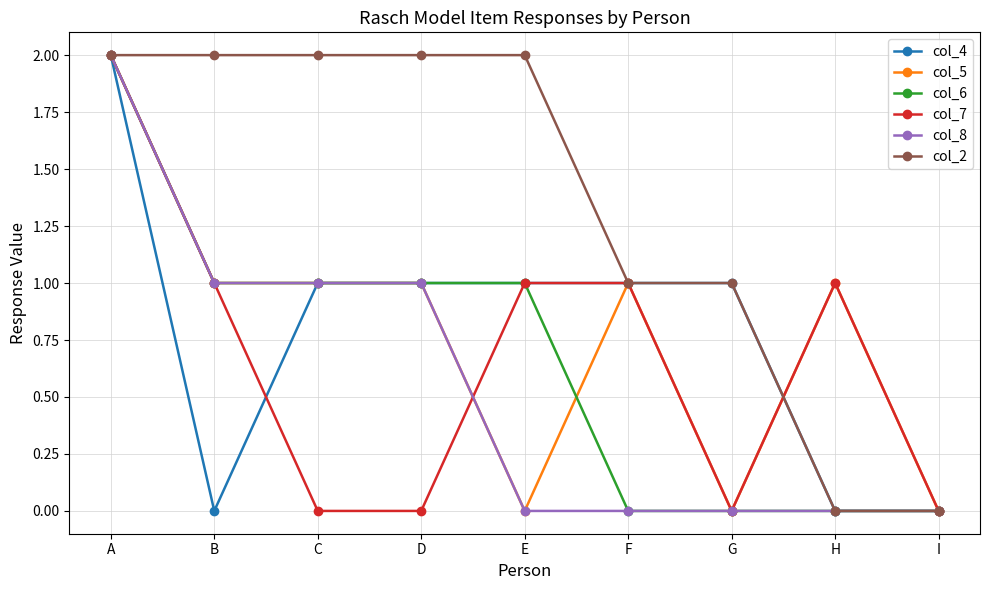

What is the sum of all col_2 values?

12